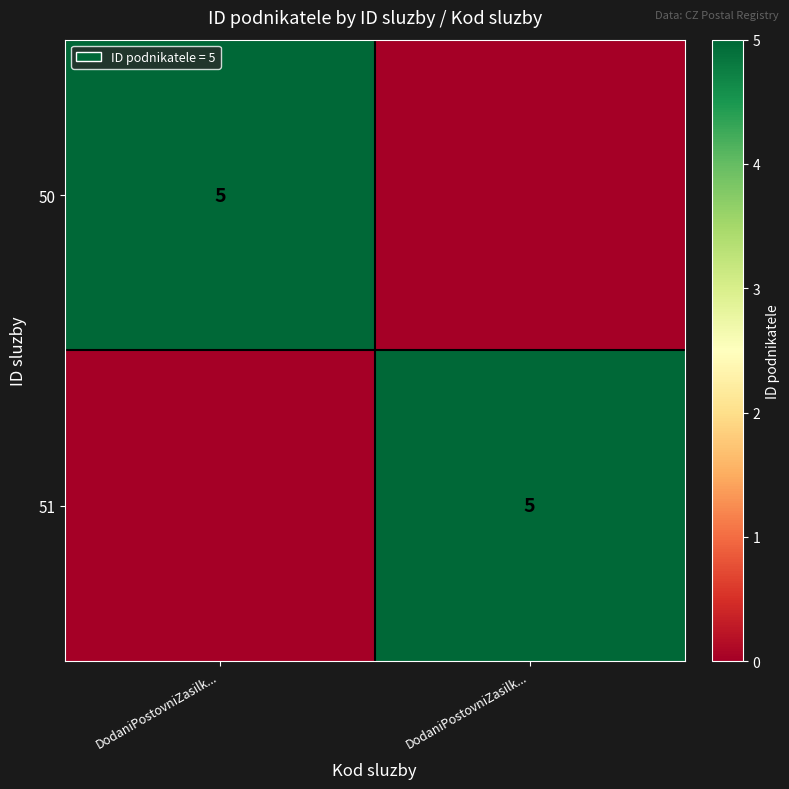

Rank the series at DodaniPostovniZasilk... from lowest to highest value.

51, 50